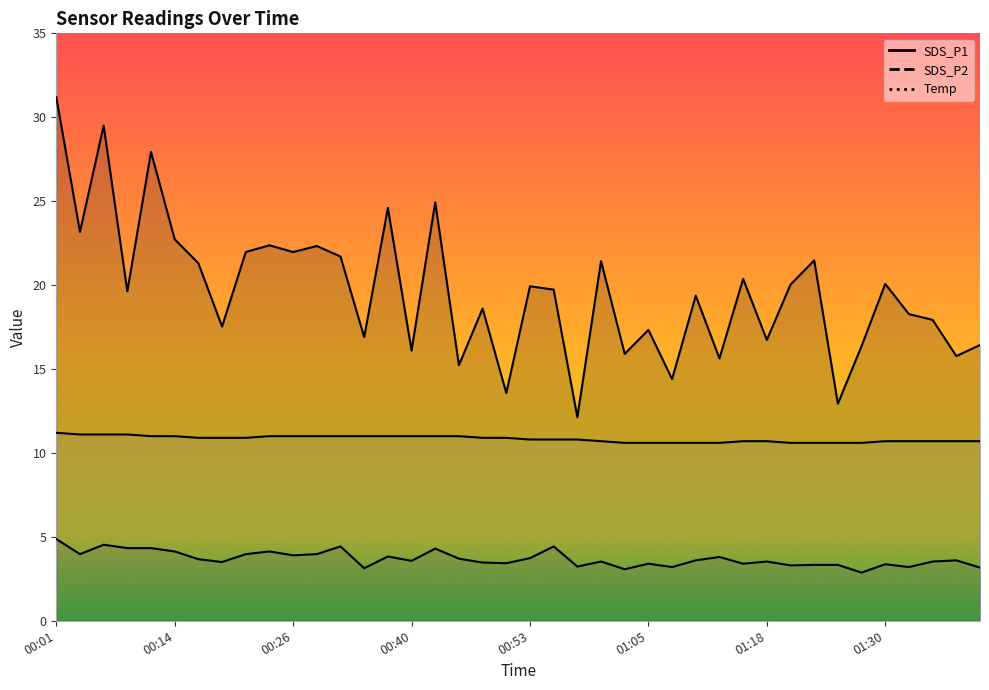

At which category does SDS_P1 reach its first local peak?

00:06